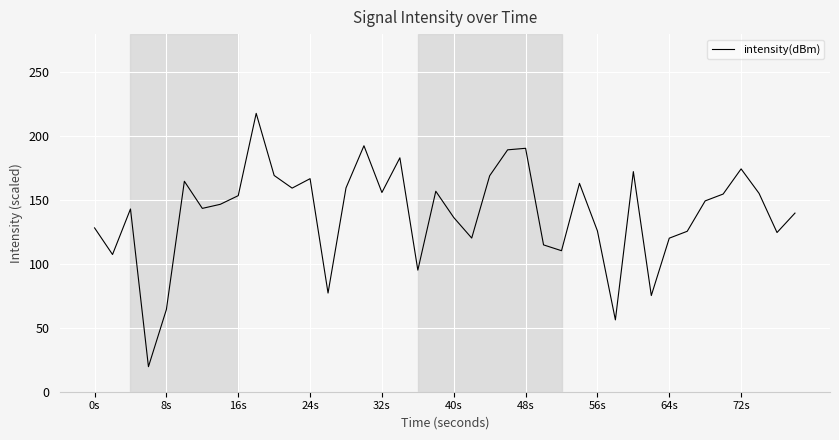

What is the minimum value shown in the chart?

19.6